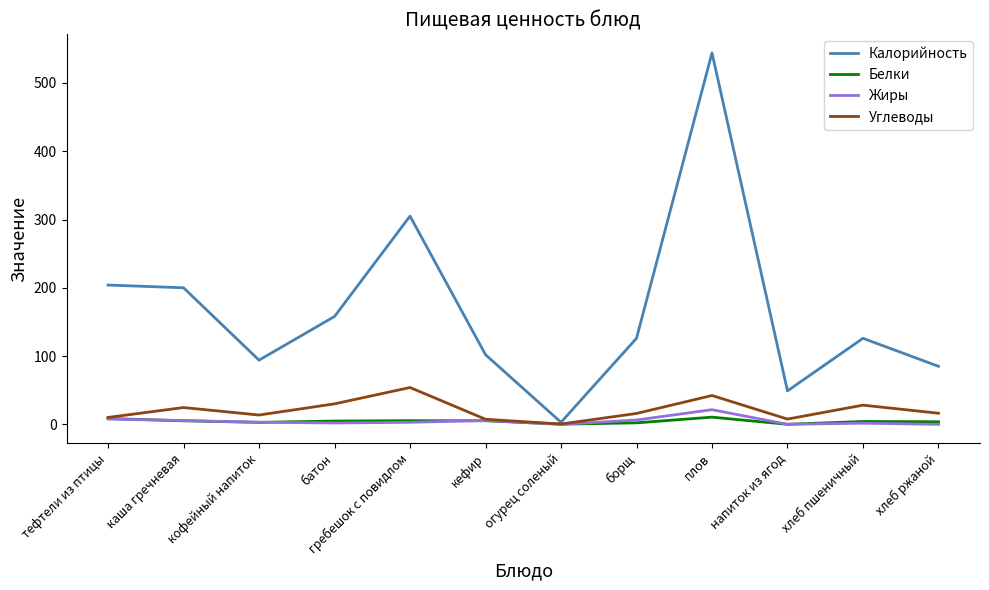

Which category has the highest value in the Жиры series?

плов